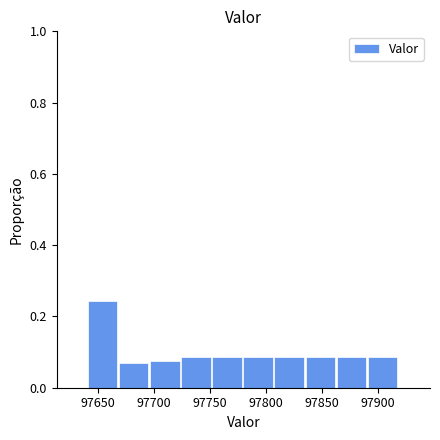

Over which range of the x-axis is the bar tallest?

97640 to 97670